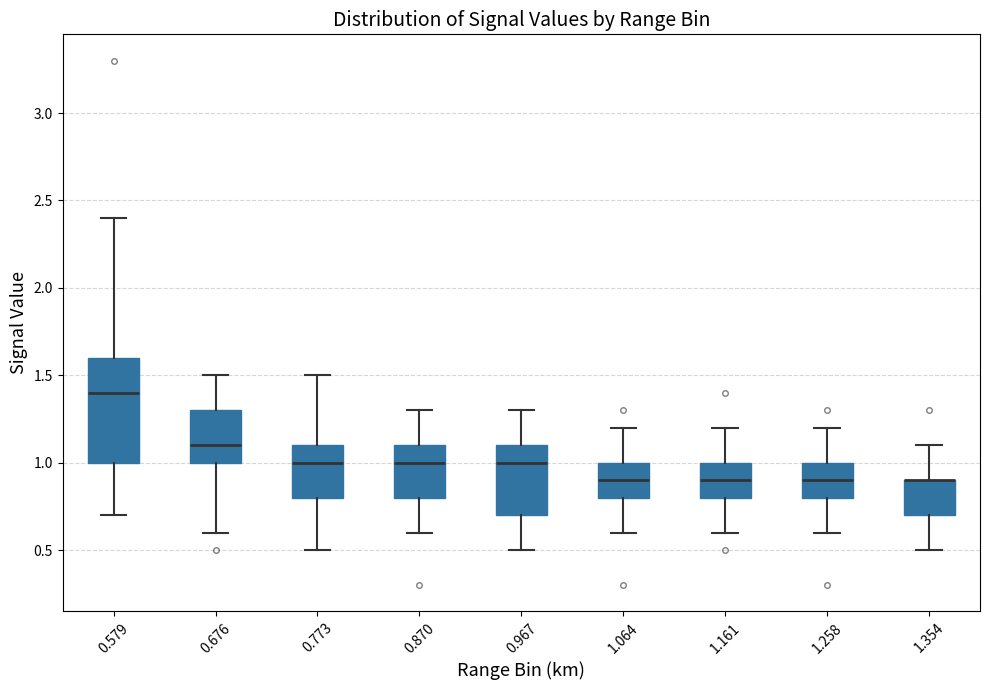

Comparing the boxes themselves (not the whiskers), which one is the tallest?

0.579